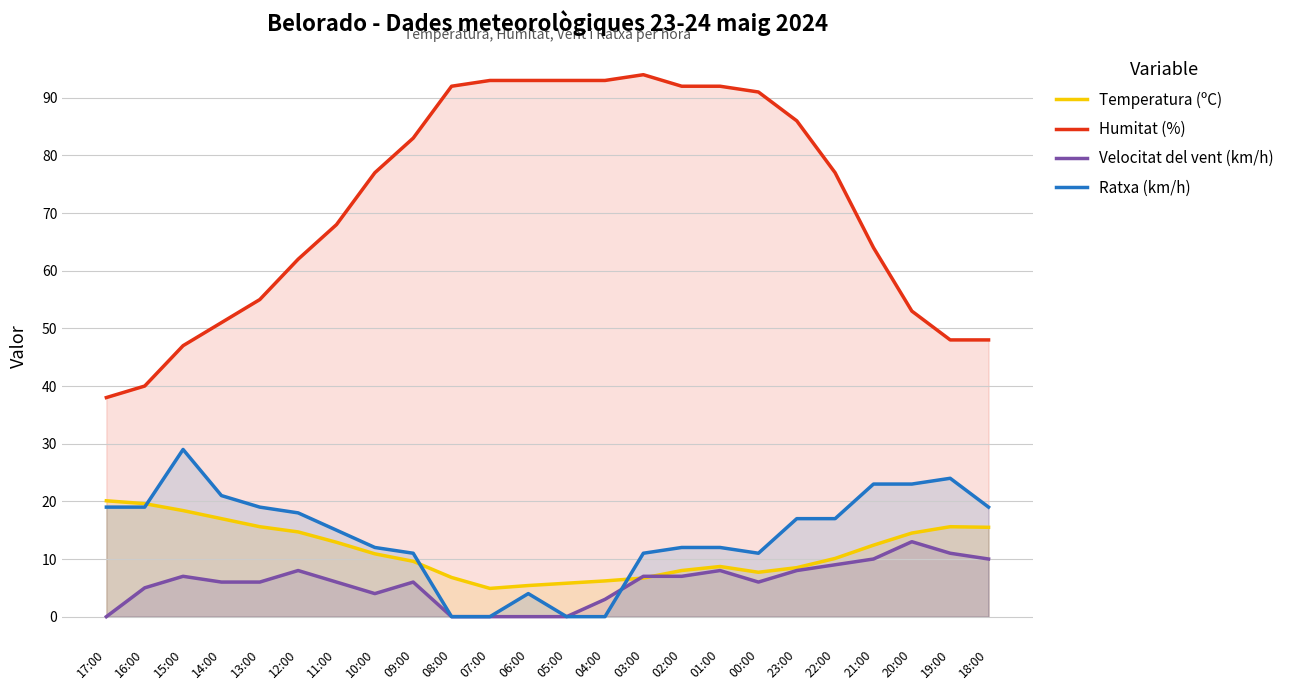

True or false: Ratxa (km/h) has a value of 37.4 at 14:00.

False